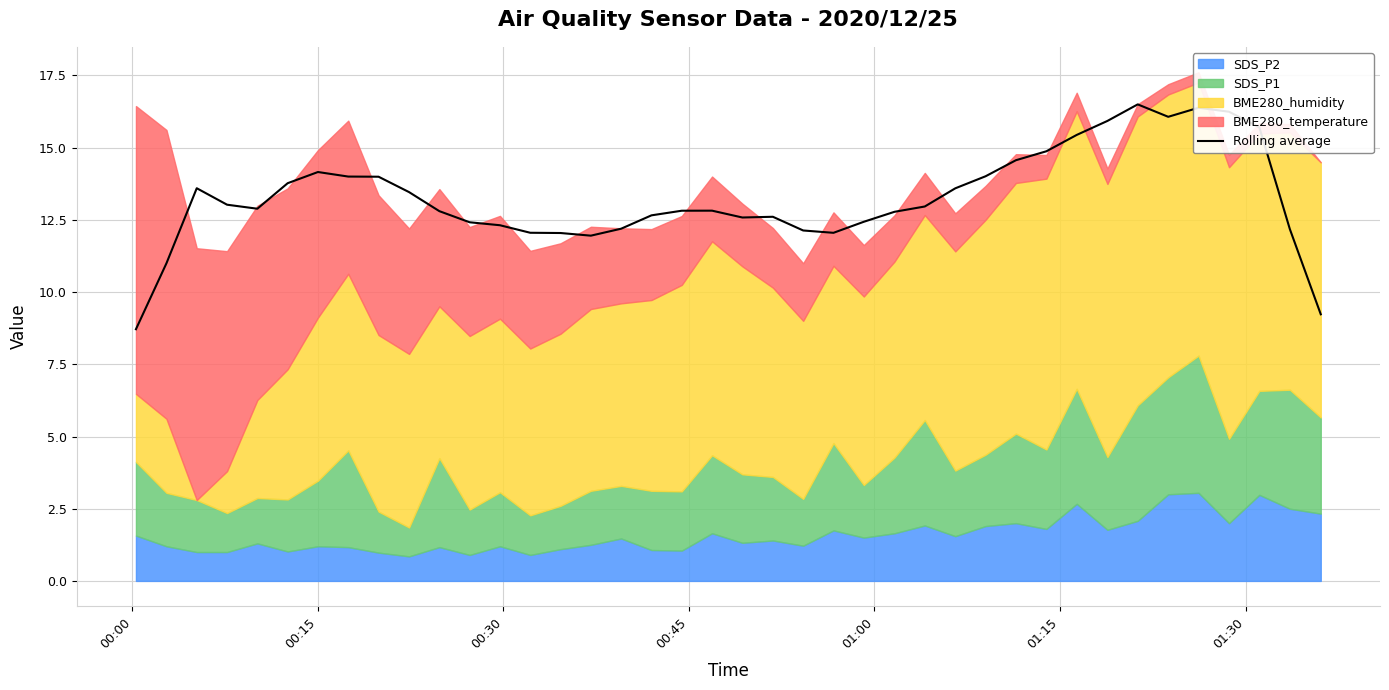

What is the minimum value for Rolling average?

8.7